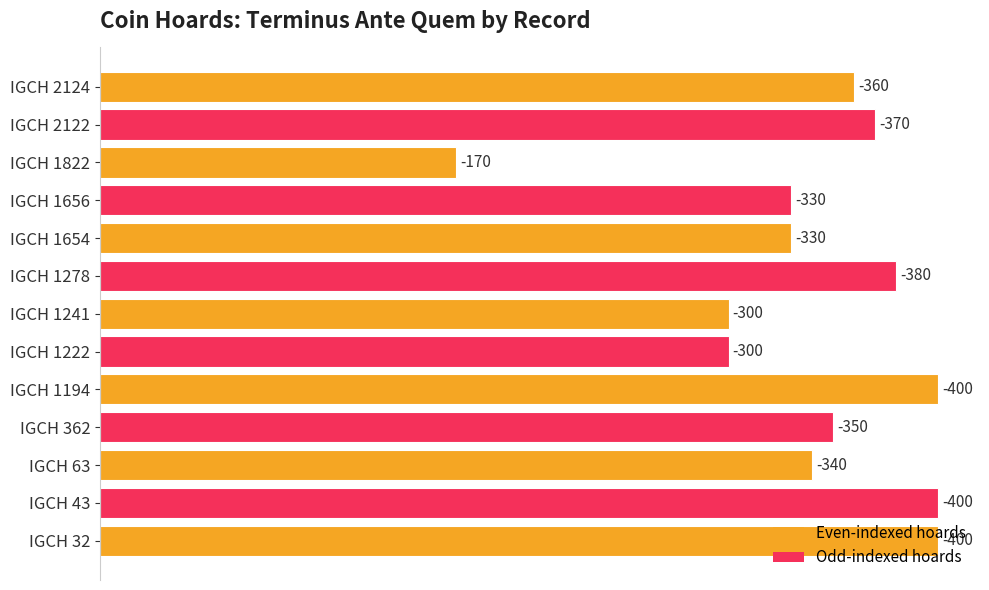

How many bars are there in total?

13